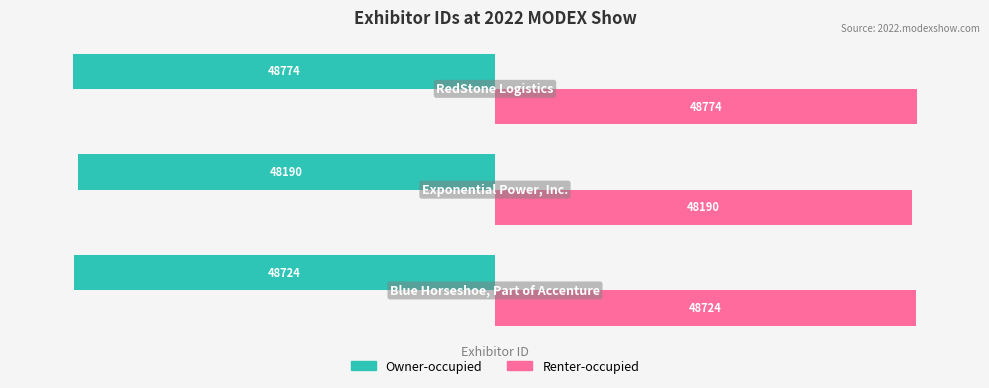

List the series in order of their overall mean, highest first.

Renter-occupied, Owner-occupied